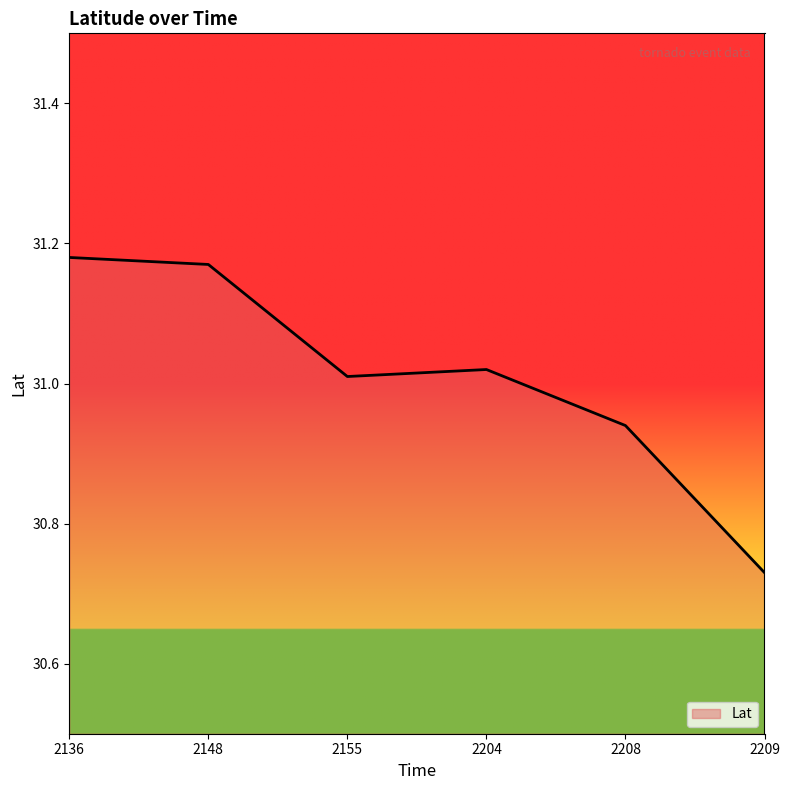

At which label does the data first exceed 31?

2136